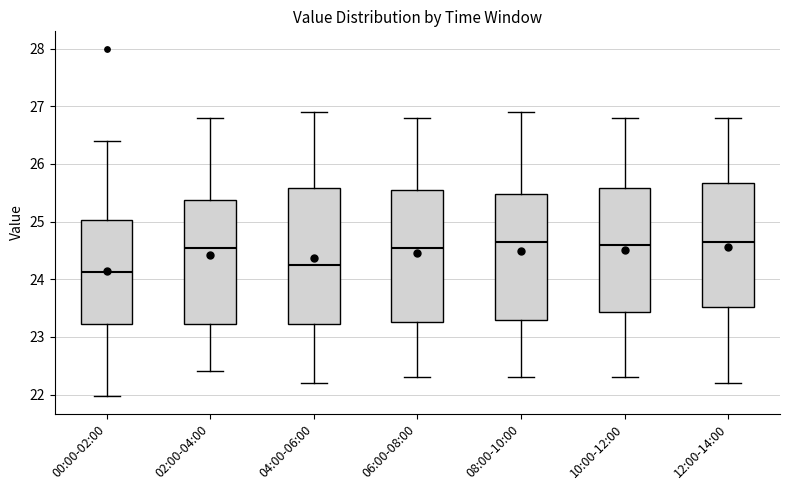

Which box's median line is the lowest?

00:00-02:00